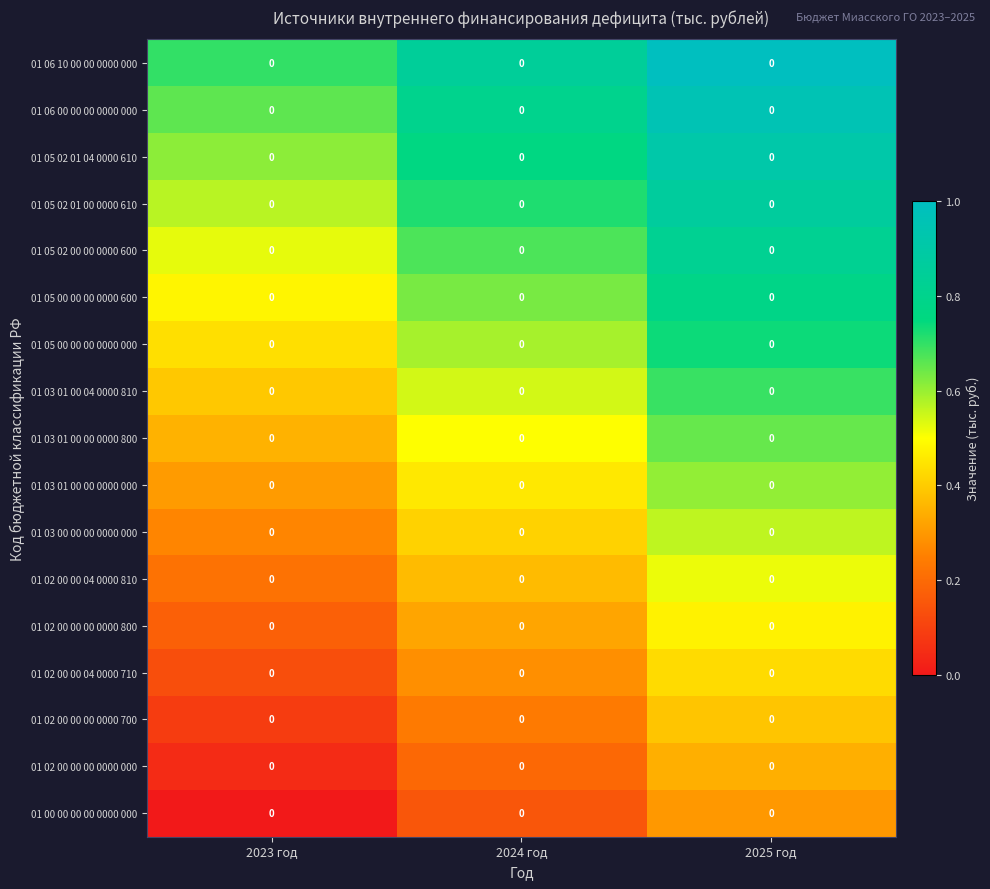

Which category has the lowest value across all series?

2023 год